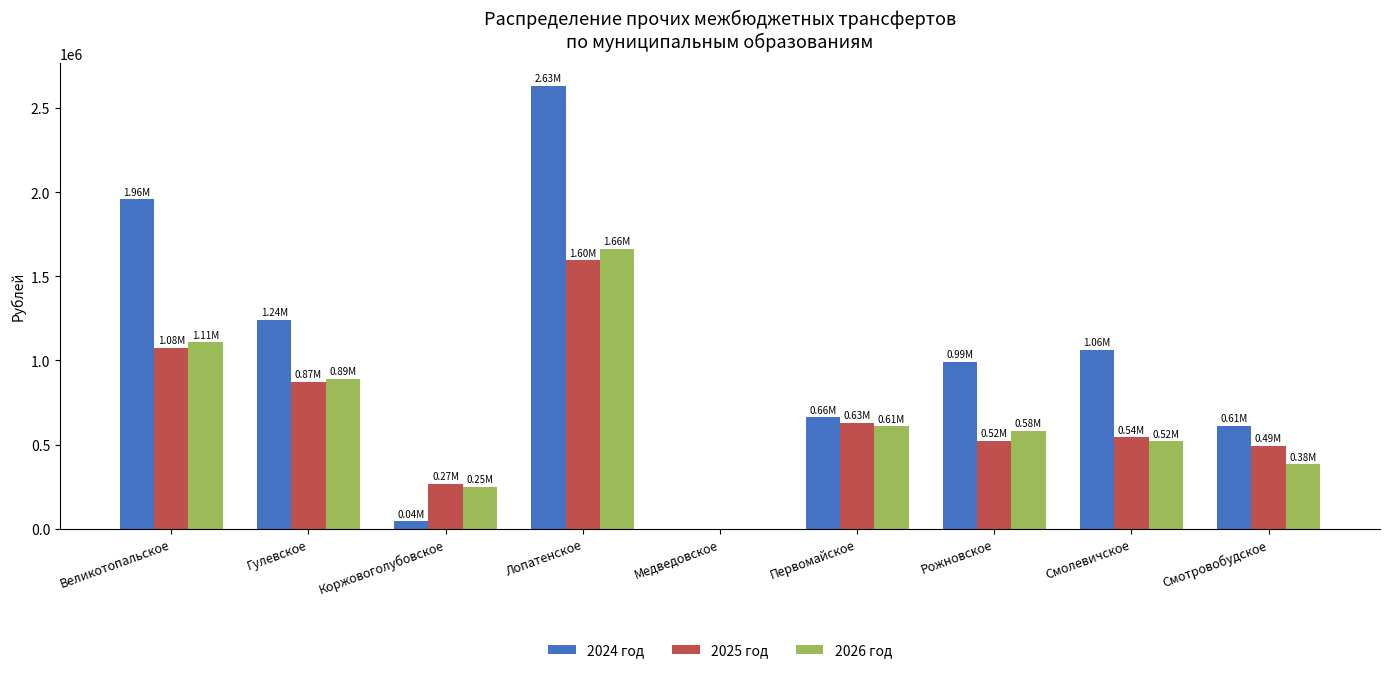

At which category is the sum across all series the highest?

Лопатенское